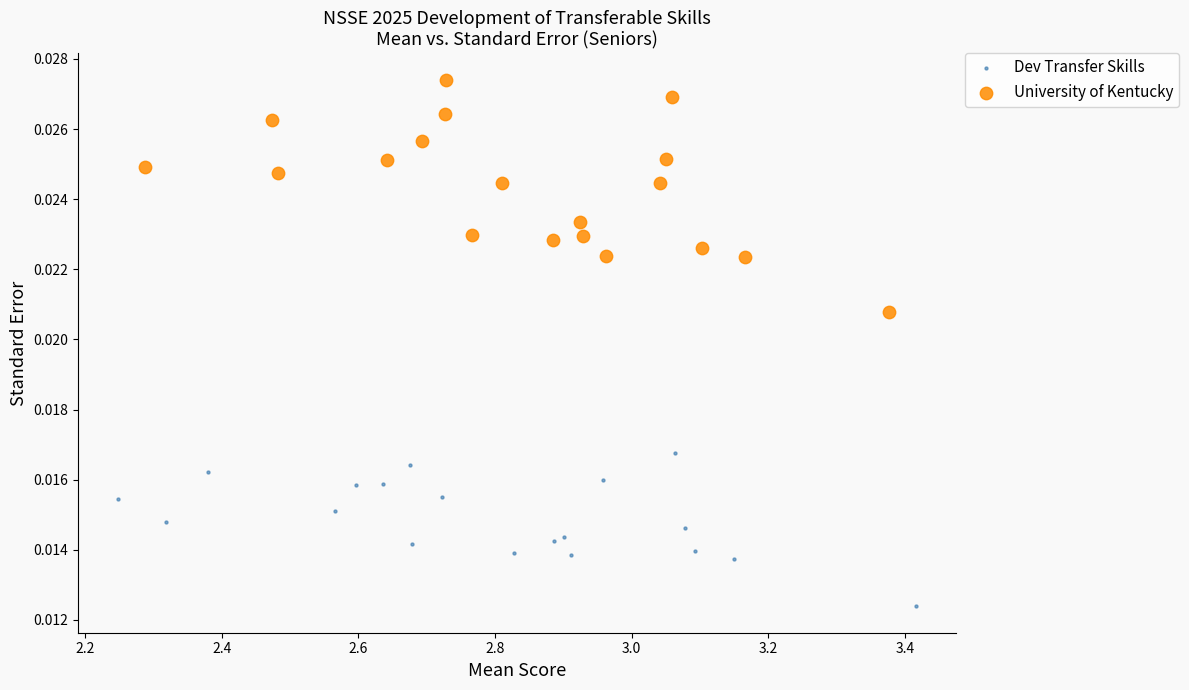

Which series has the widest spread of Y values?

University of Kentucky